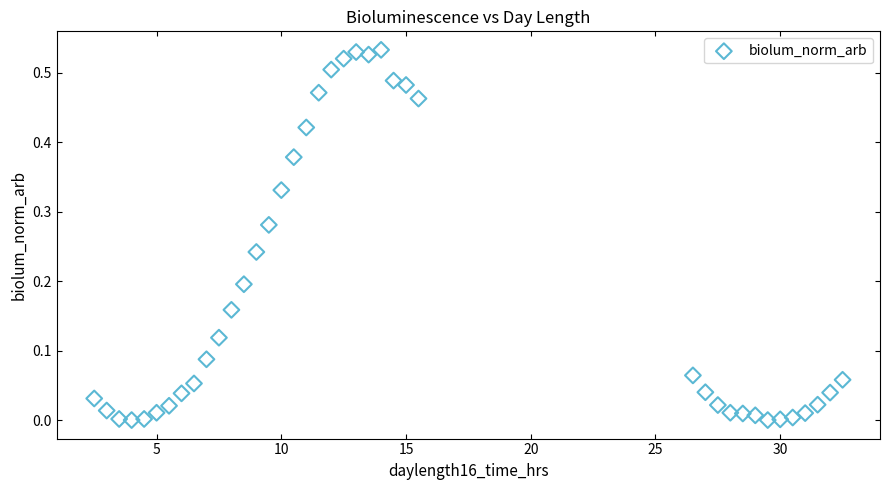

What is the range of X values (max minus min)?

30.0